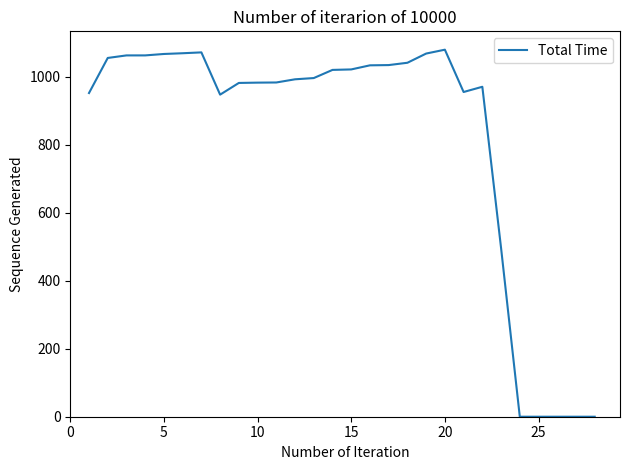

What is the maximum value shown in the chart?

1079.0